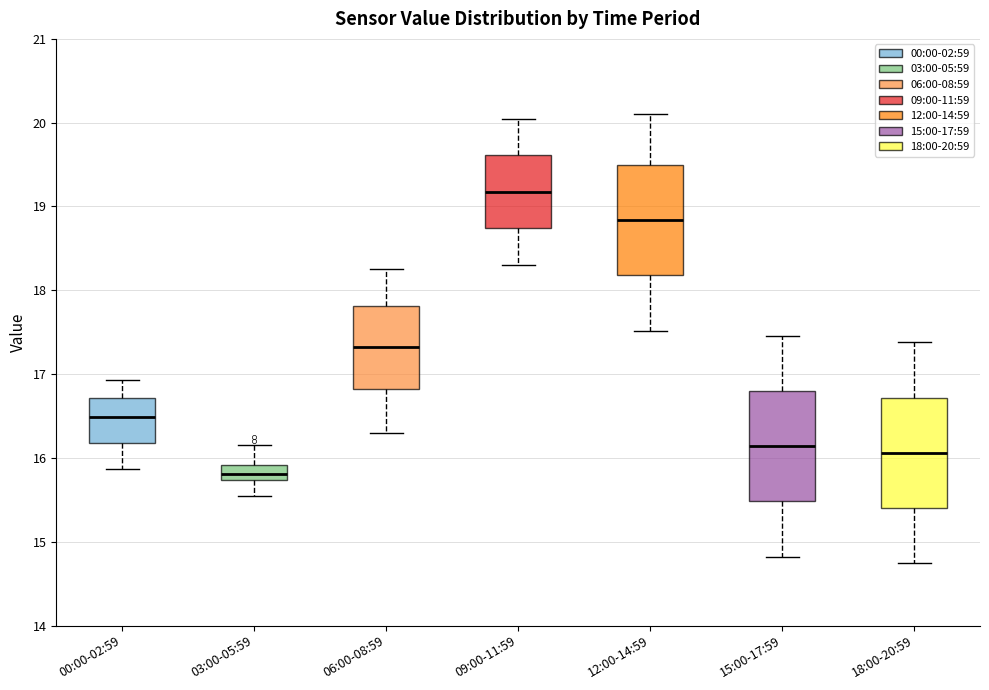

Where does the upper whisker of the box for 09:00-11:59 end on the y-axis? The values are not printed on the chart, so give them approximately, as read against the axis.

20.1